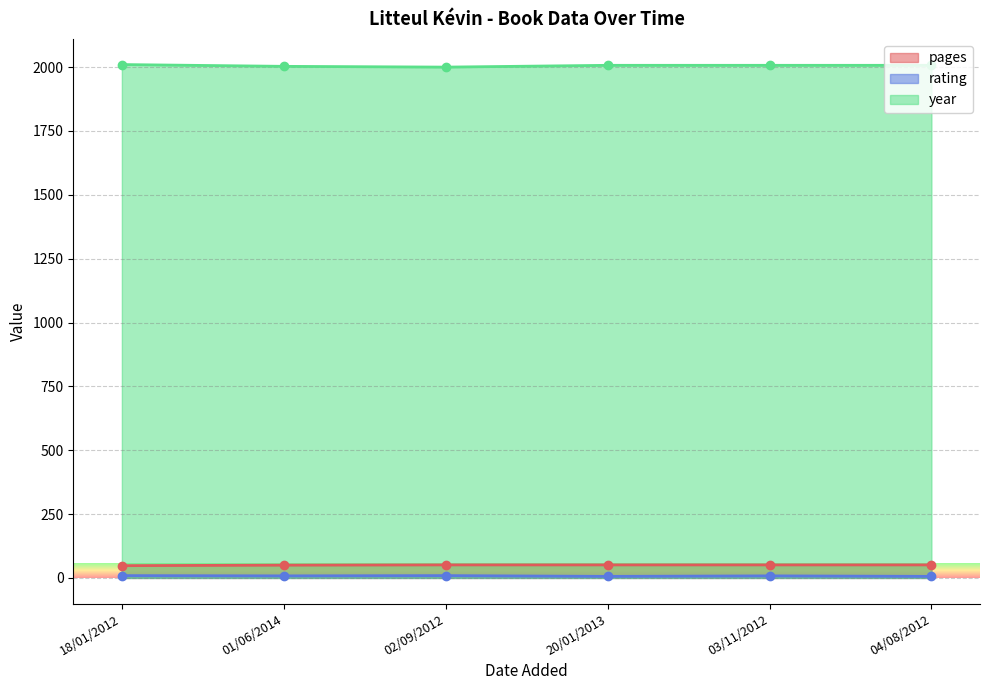

True or false: year and rating cross at least once.

False